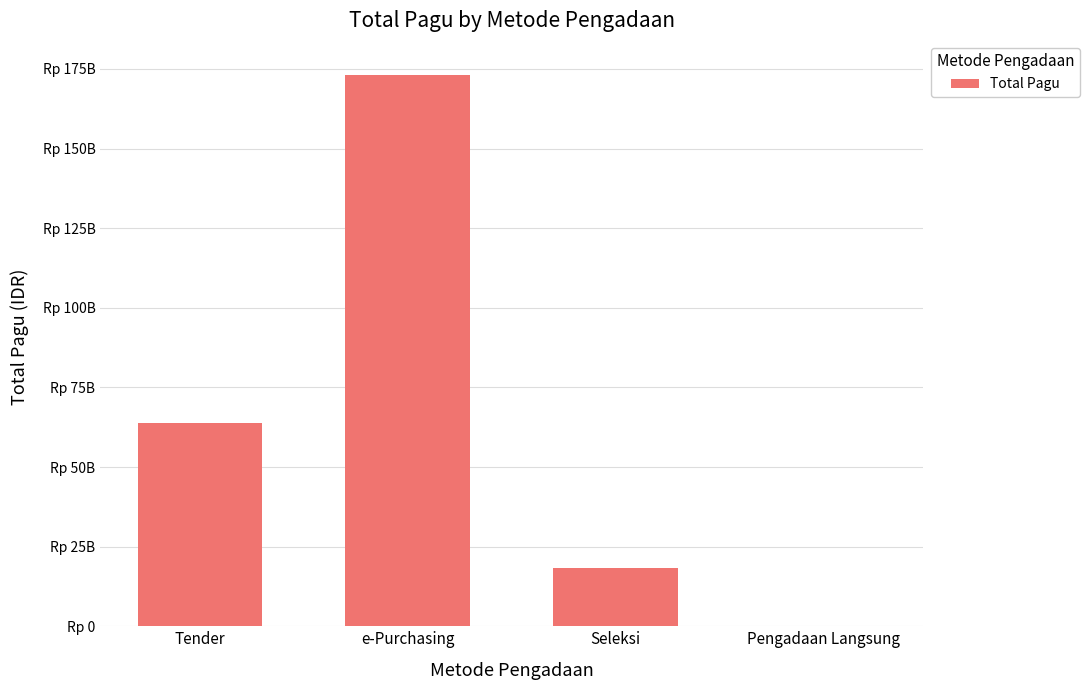

Is it true that the value at e-Purchasing is 172966300000?

True